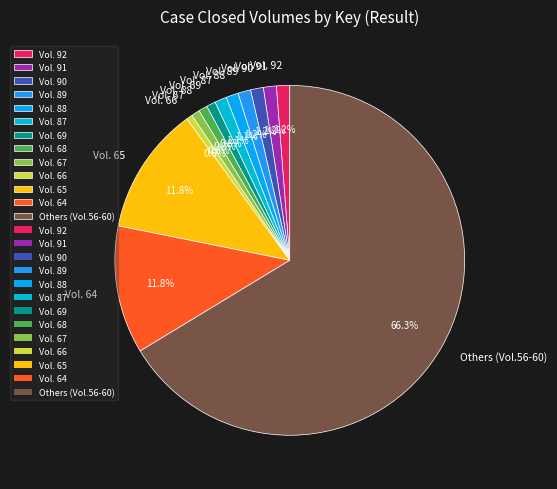

How many slices are in this pie chart?

13